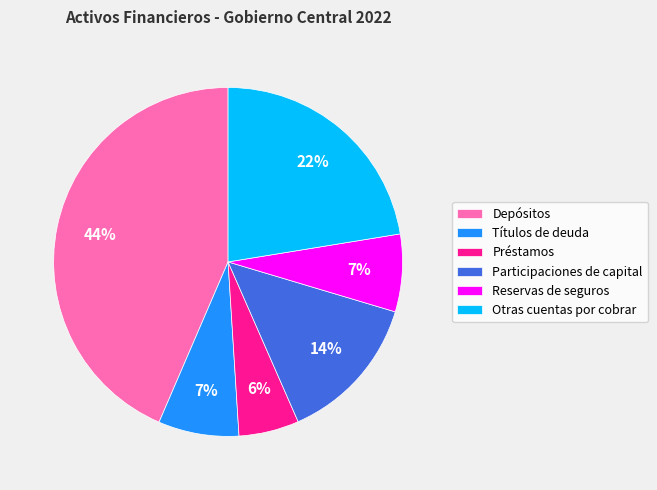

To the nearest percent, what portion does Otras cuentas por cobrar represent?

22%